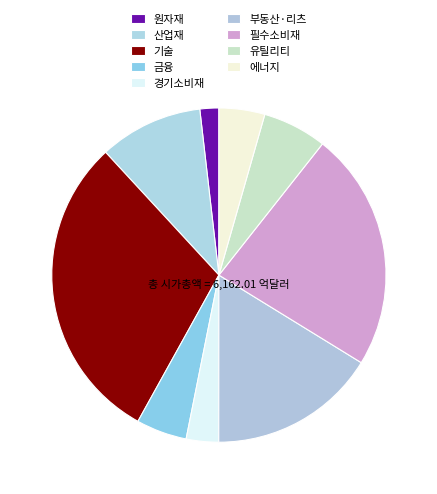

What percentage is the 금융 slice, to the nearest percent?

5%